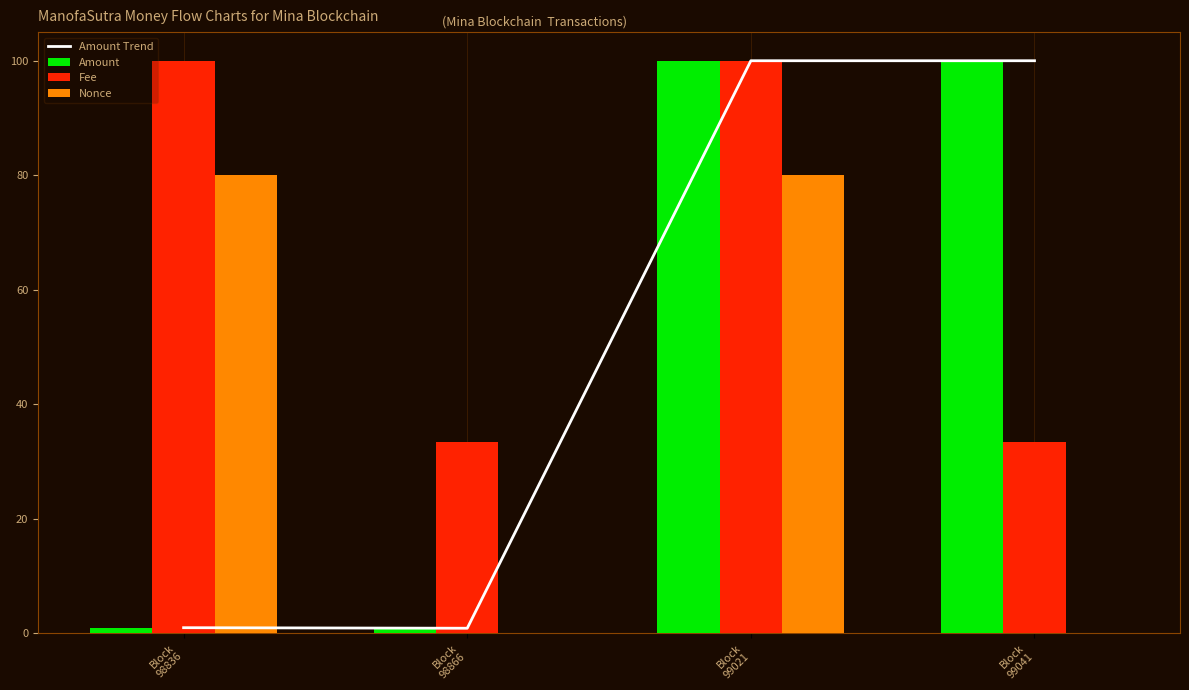

What is the spread (max minus min) of values at Block
99021?

20.0